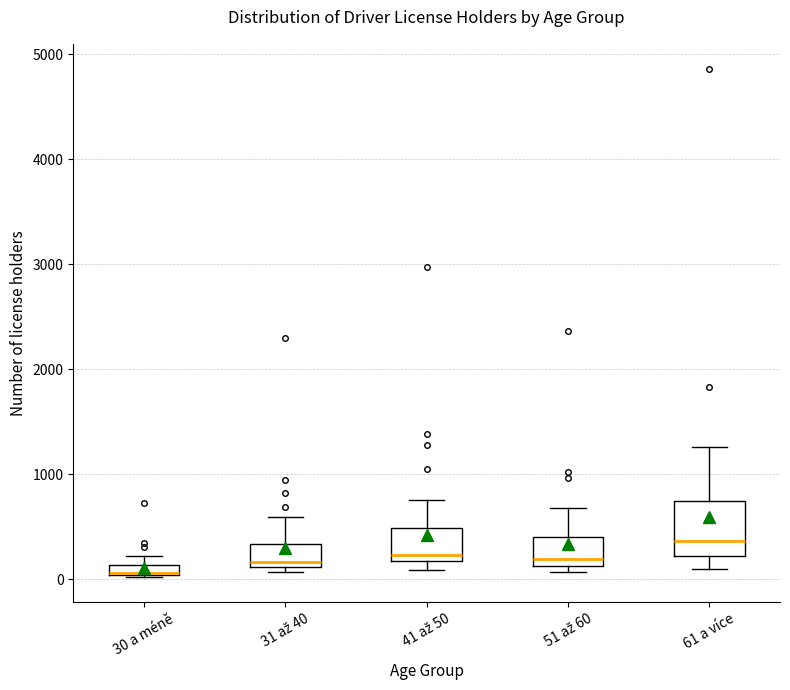

Comparing the boxes themselves (not the whiskers), which one is the tallest?

61 a více